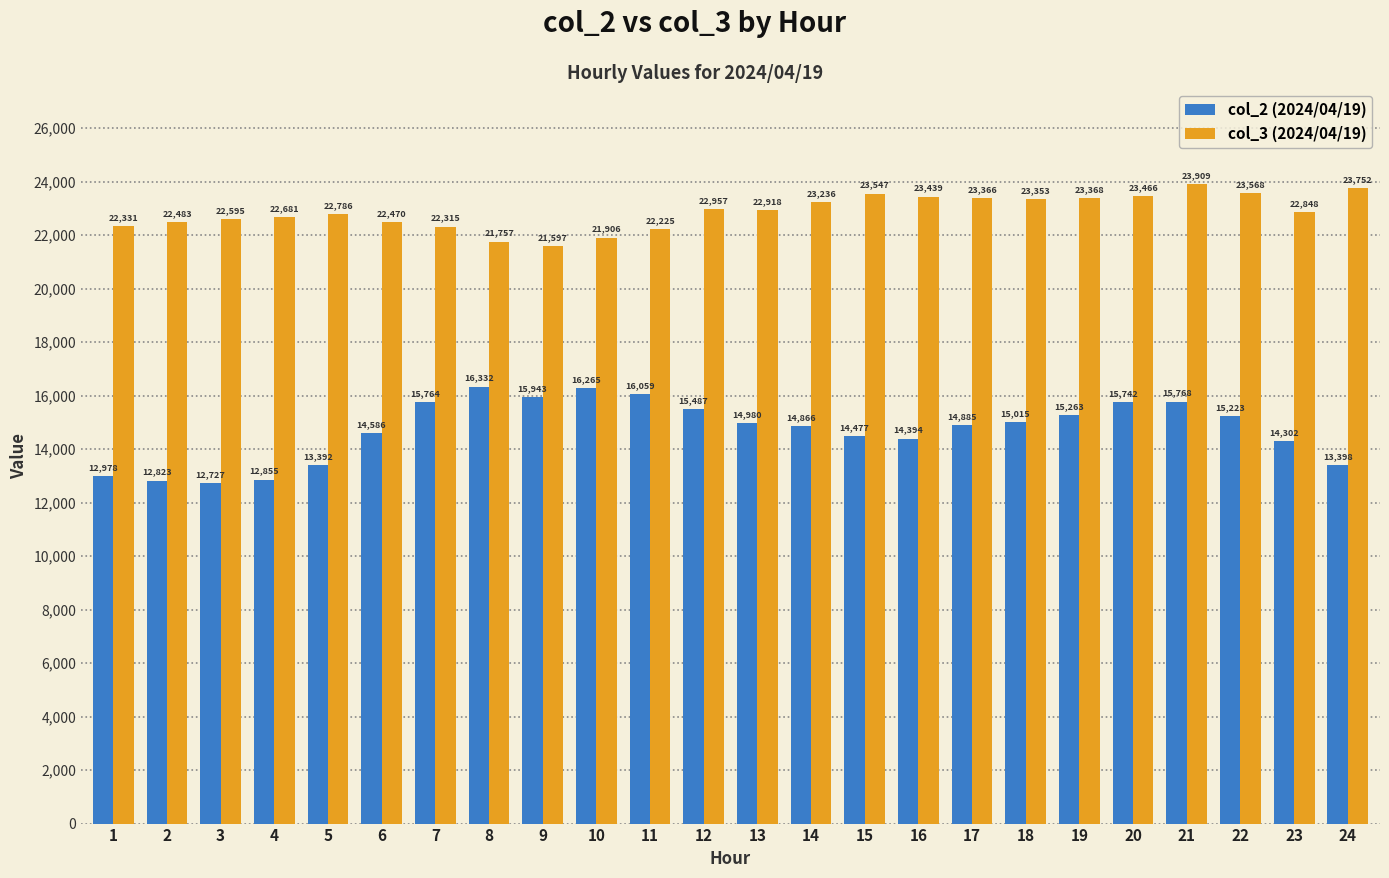

How many series are shown in this chart?

2